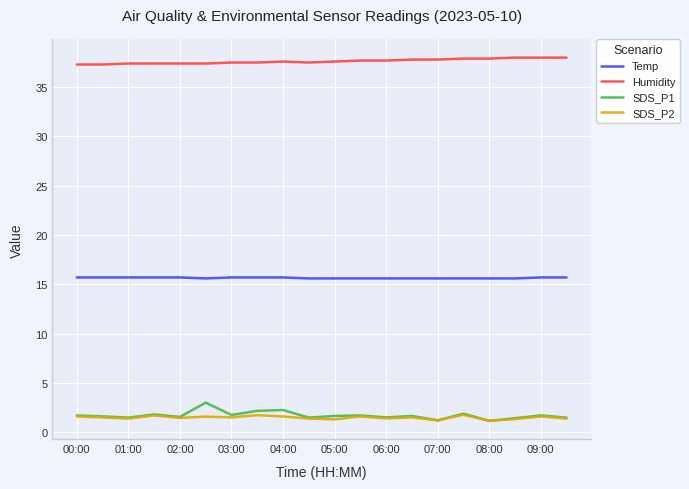

What is the highest value of the Temp series?

15.7